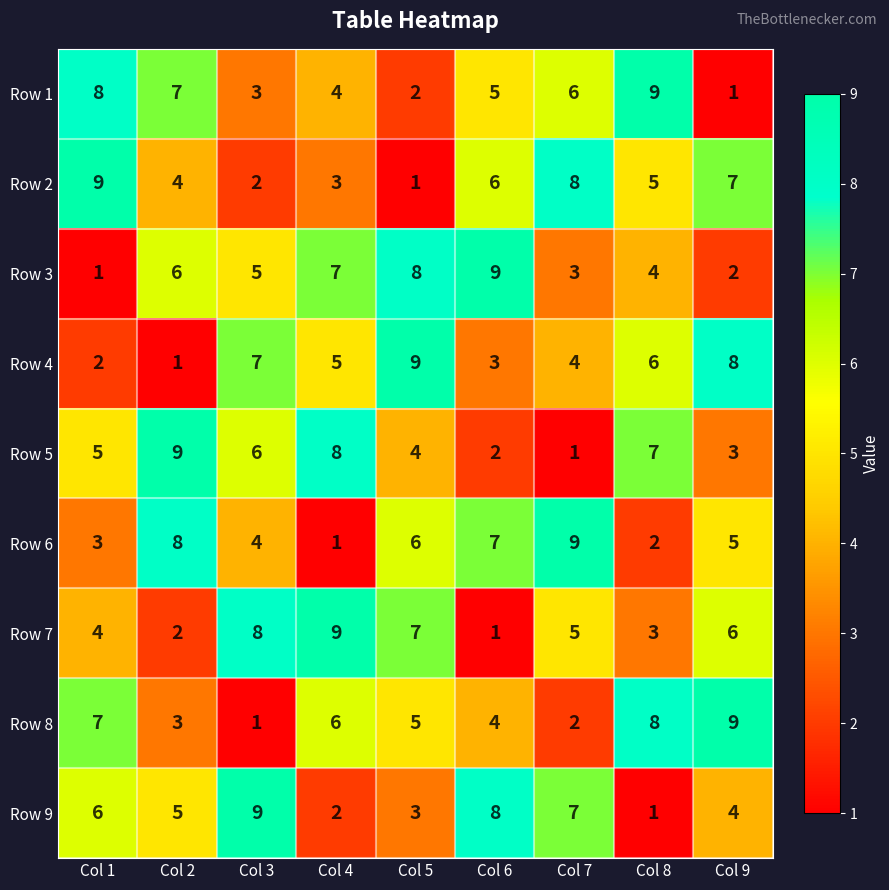

What is the sum of all Row 5 values?

45